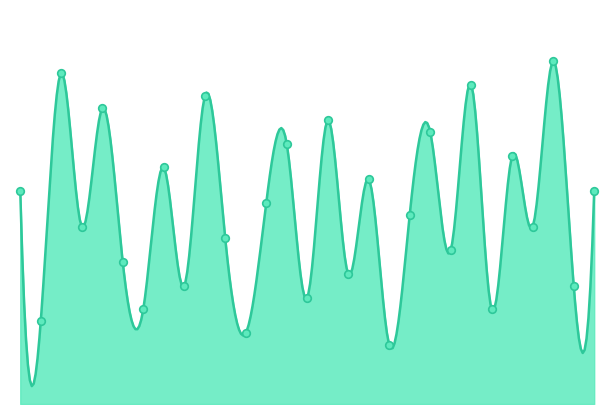

What is the ratio of the value at 16 to the value at 10?

1.6